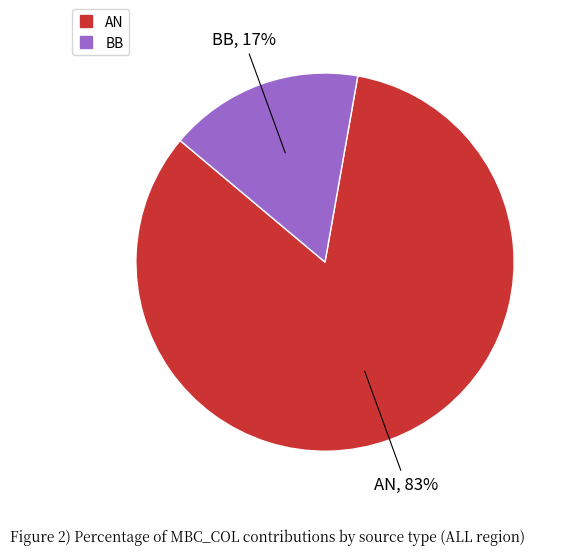

To the nearest percent, what is the average slice percentage?

50%